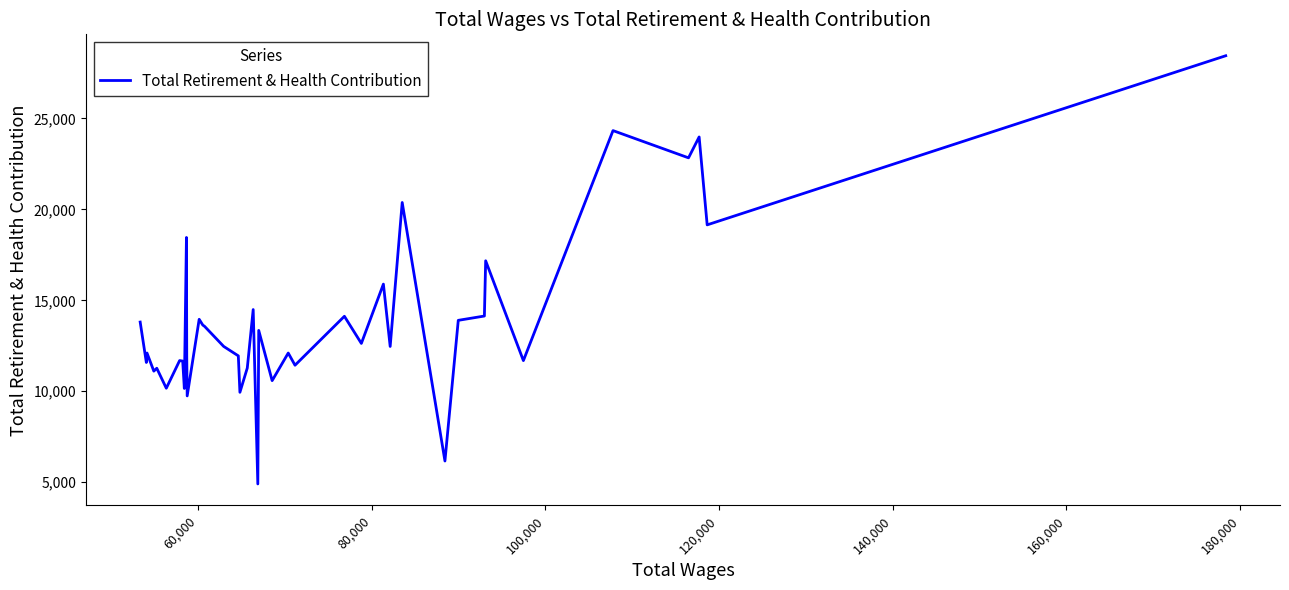

What is the greatest value displayed?

28448